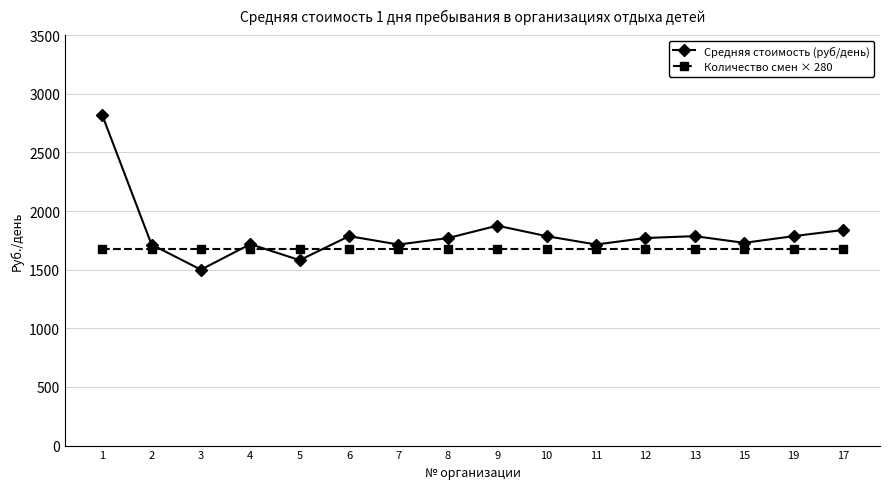

The Количество смен × 280 series shows 2423.4 at 2. True or false?

False